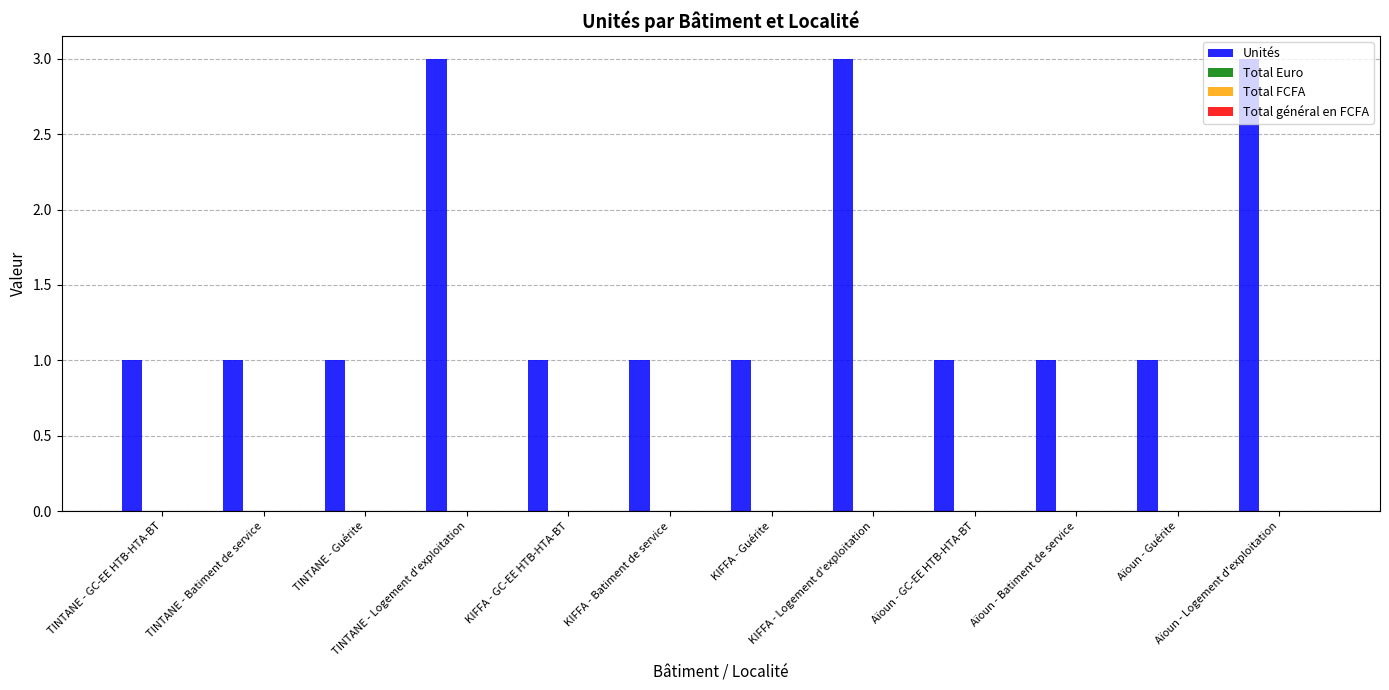

What is the greatest value displayed?

3